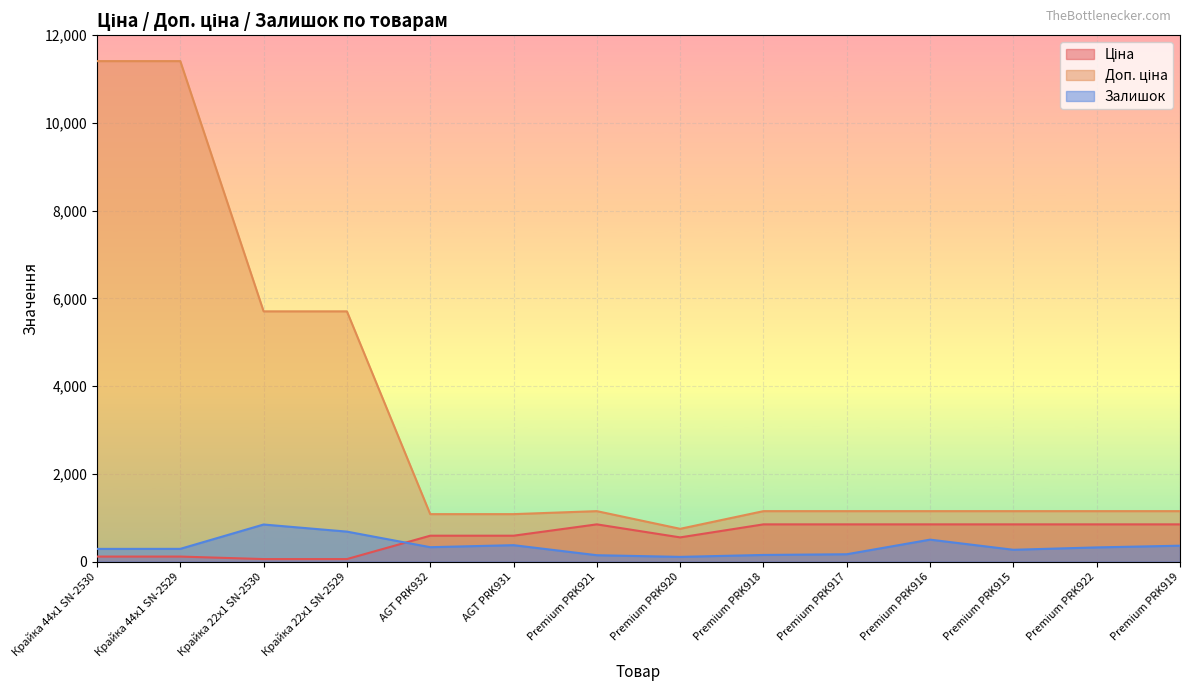

Is it true that Ціна equals 183.8 at Premium PRK915?

False